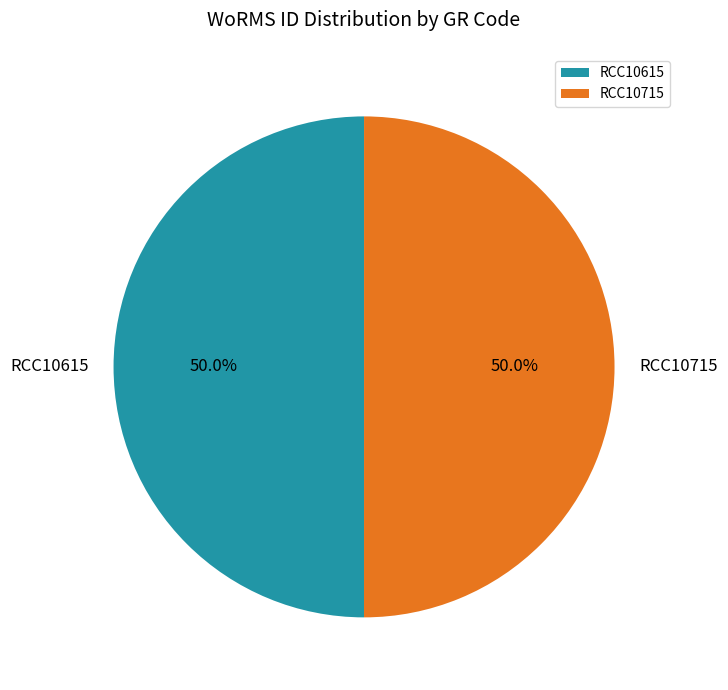

Approximately how many times larger is the value at RCC10615 compared to RCC10715?

1.0